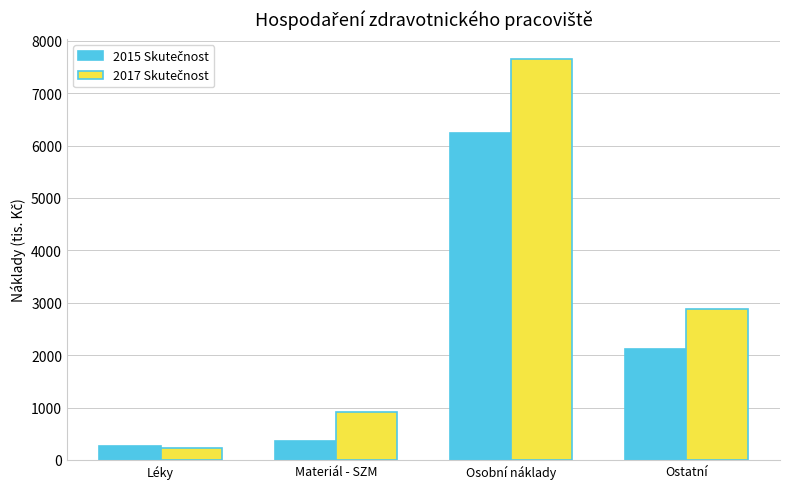

What is the total value across all series at Ostatní?

5003.4